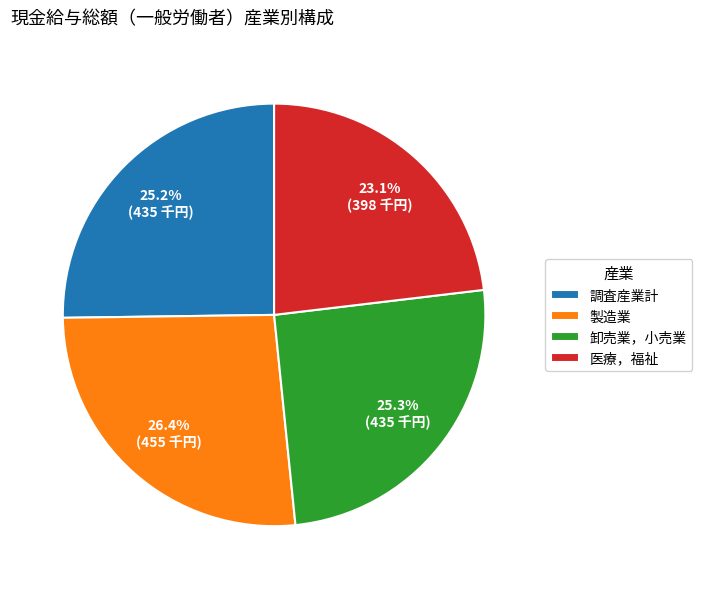

To the nearest percent, what is the average slice percentage?

25%